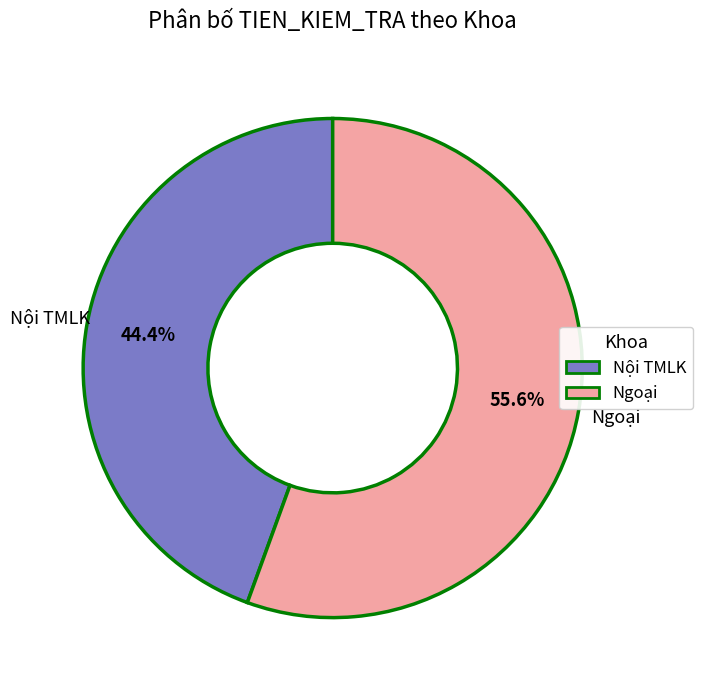

Rank the categories by value from highest to lowest.

Ngoại, Nội TMLK